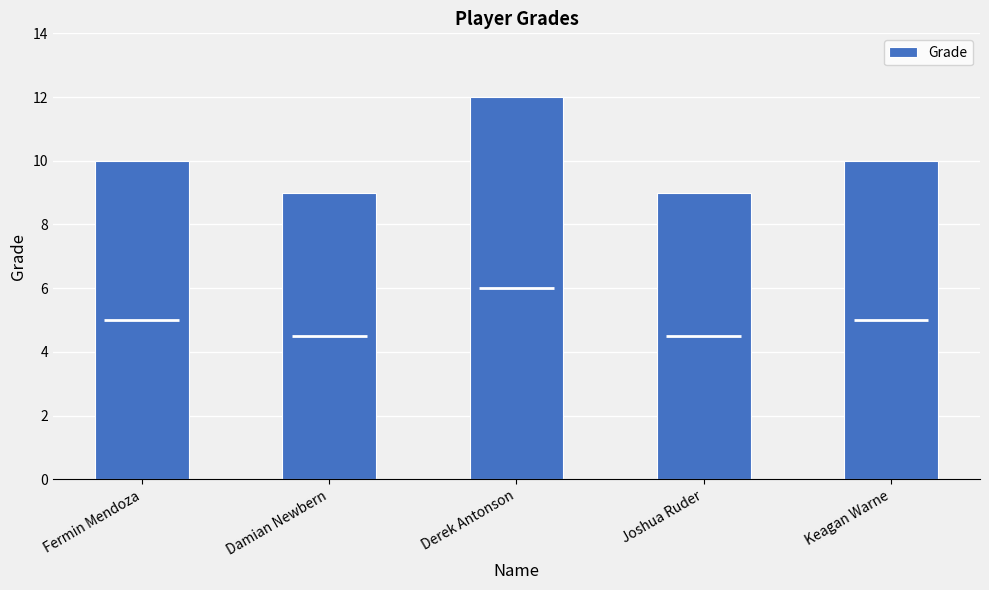

What is the ratio of the value at Joshua Ruder to the value at Fermin Mendoza?

0.9